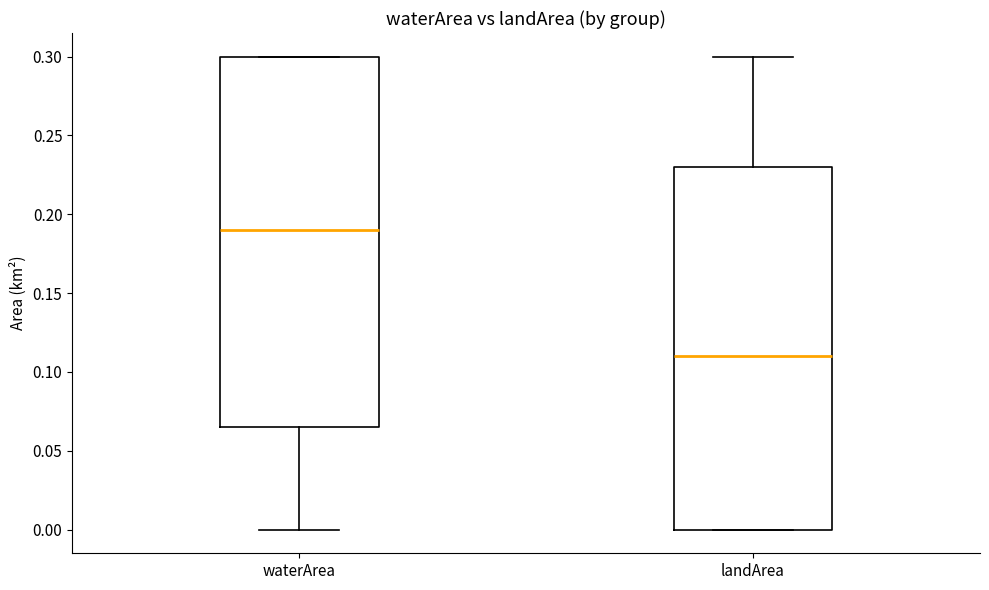

Where does the median line of the box for waterArea sit on the y-axis? The values are not printed on the chart, so give them approximately, as read against the axis.

0.190